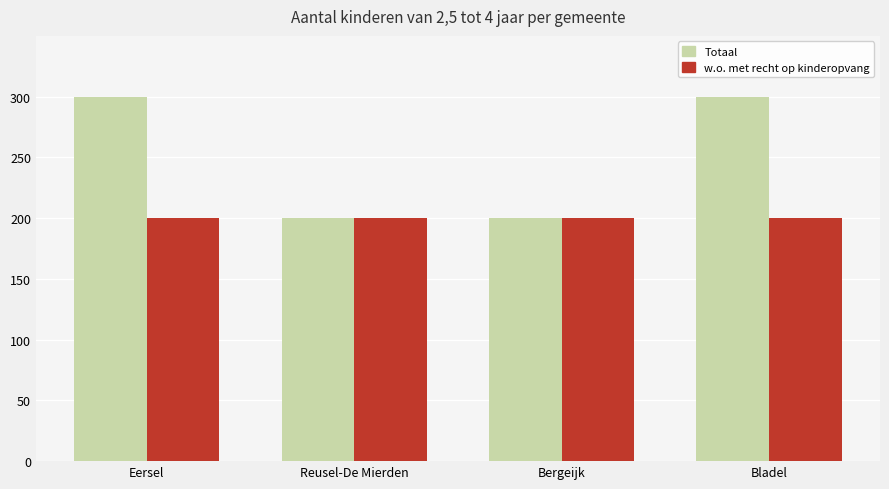

What is the smallest value displayed?

200